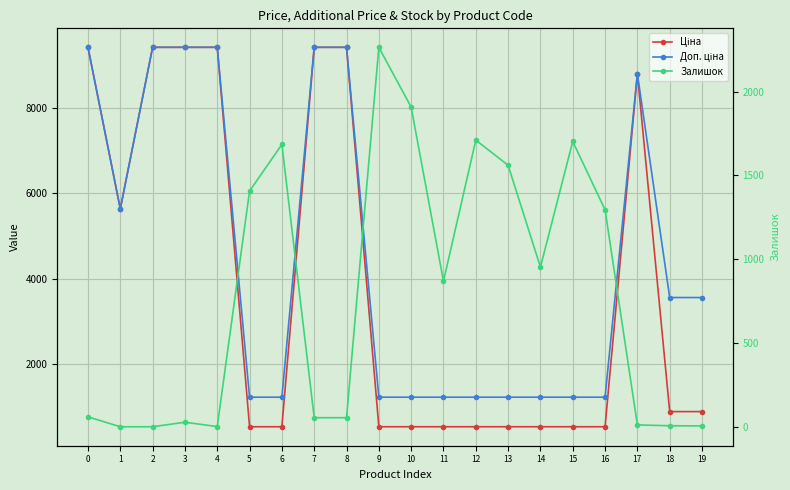

Count the number of categories in the chart.

20